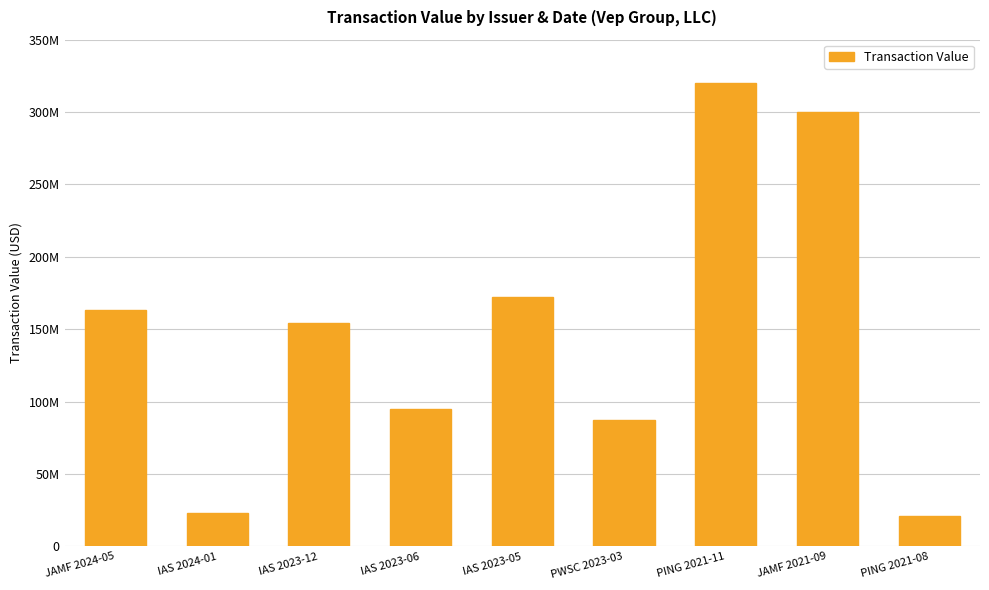

Reading right to left, what are all the values shown in this chart?

21240000	300000004	320275000	87505165	172500000	94638600	154000000	23100000	163456527